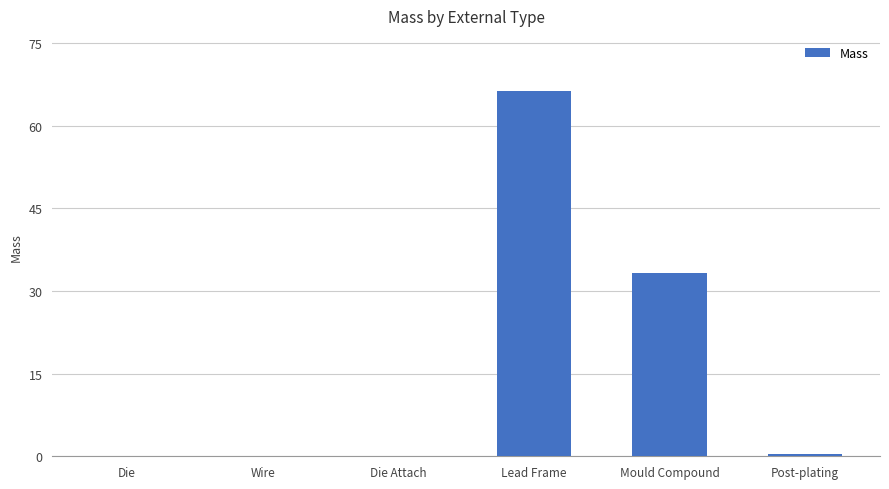

Between Lead Frame and Mould Compound, which is larger?

Lead Frame